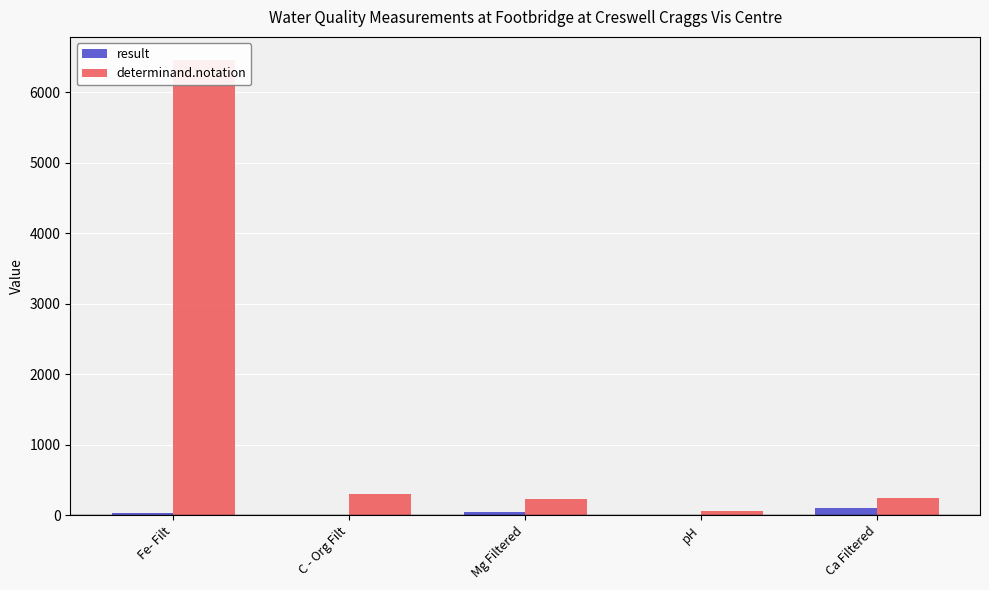

What value does the determinand.notation series have at Fe- Filt?

6460.0